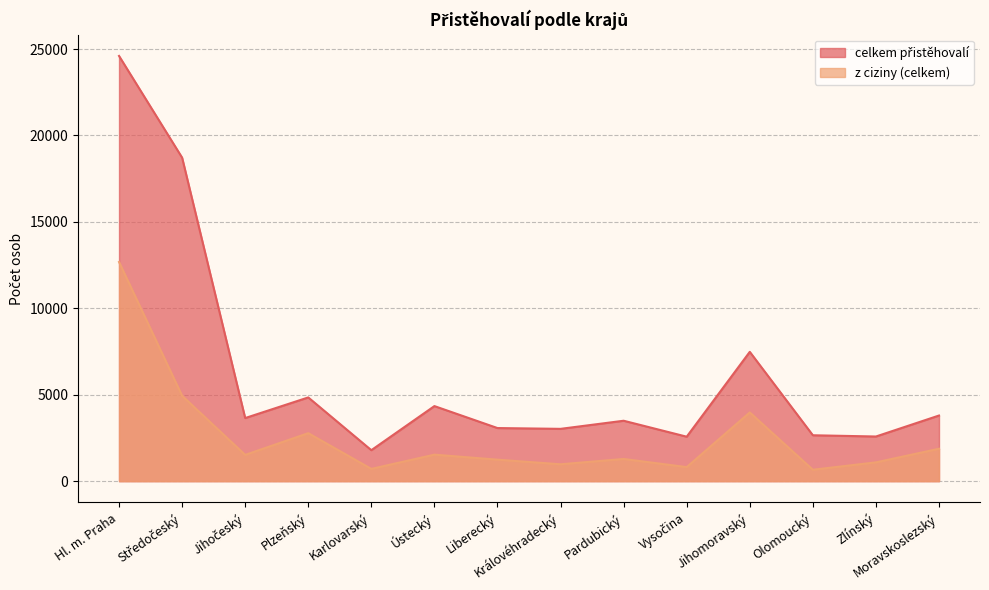

Is the value of celkem přistěhovalí at Vysočina greater than the value of z ciziny (celkem) at Vysočina?

Yes